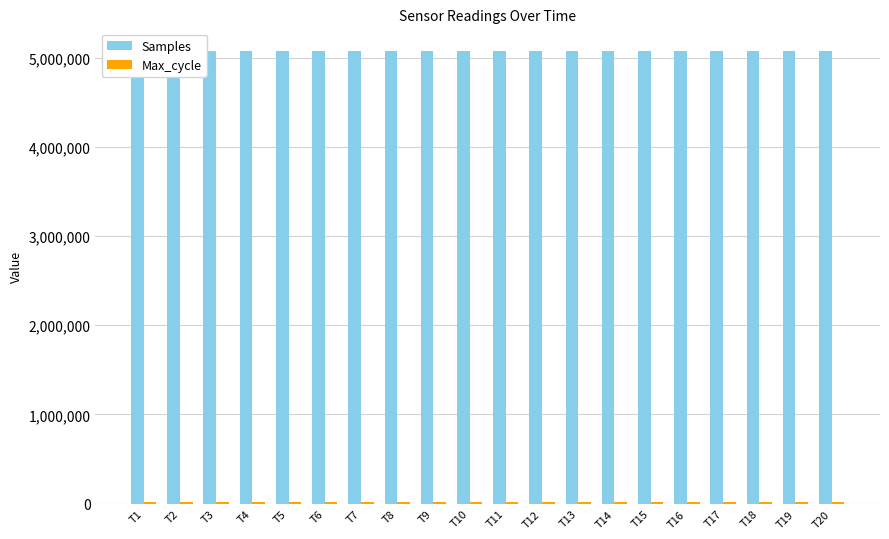

What is the sum of all Max_cycle values?

400019